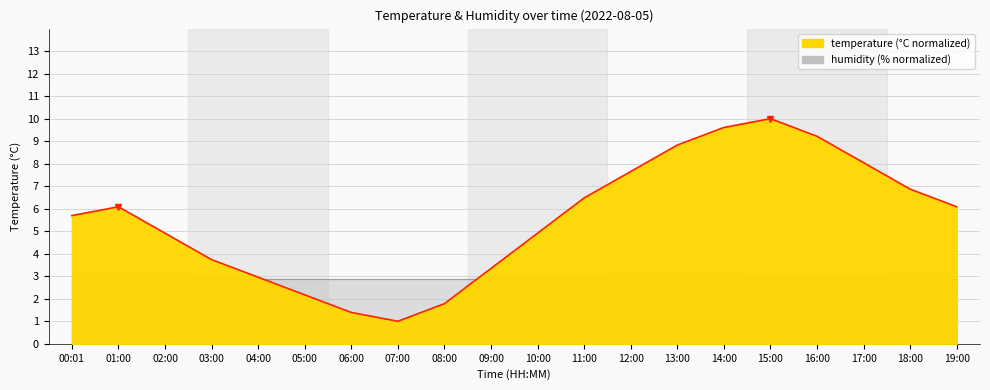

Which label corresponds to the largest value in the chart?

15:00